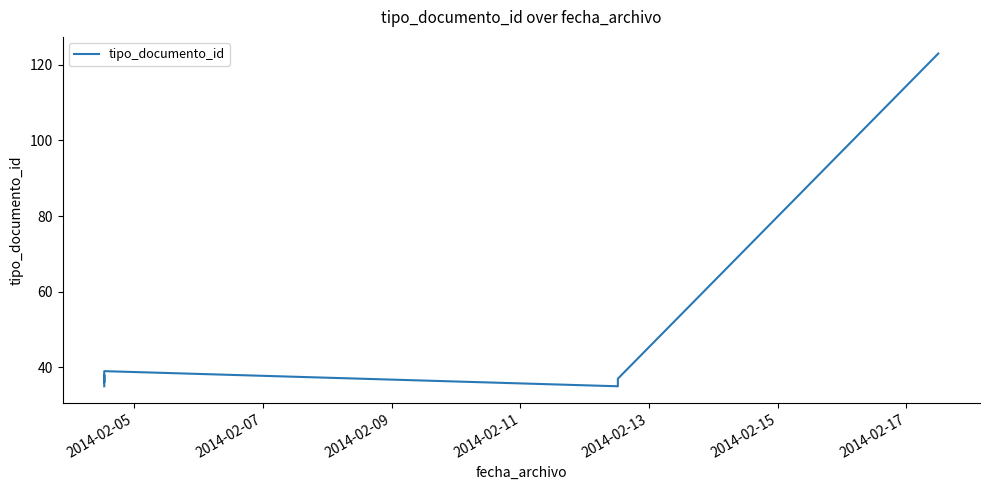

What is the value of the 4th point from the left?

39